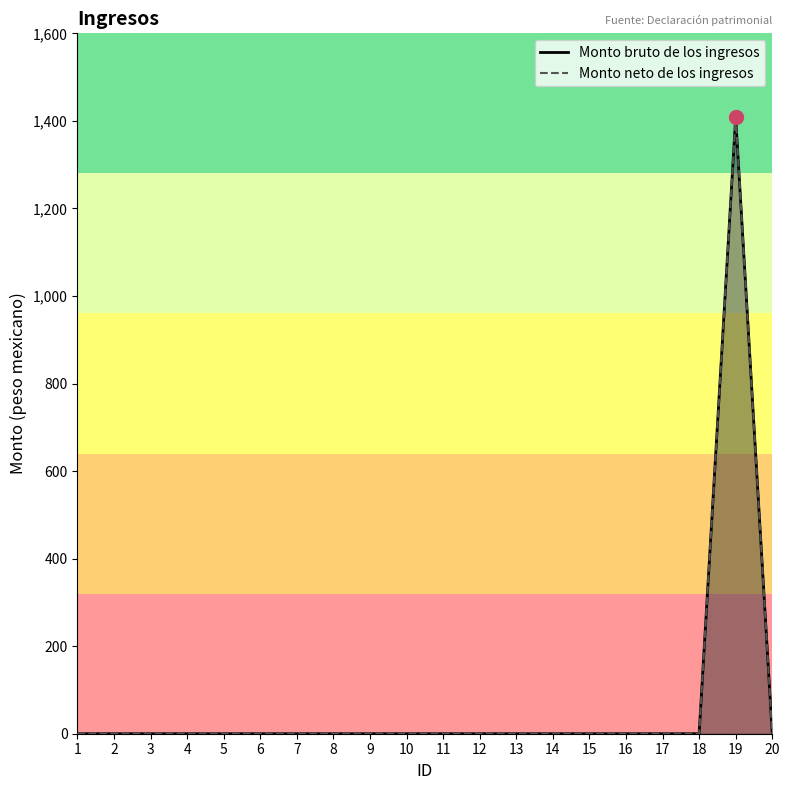

How many series are shown in this chart?

2